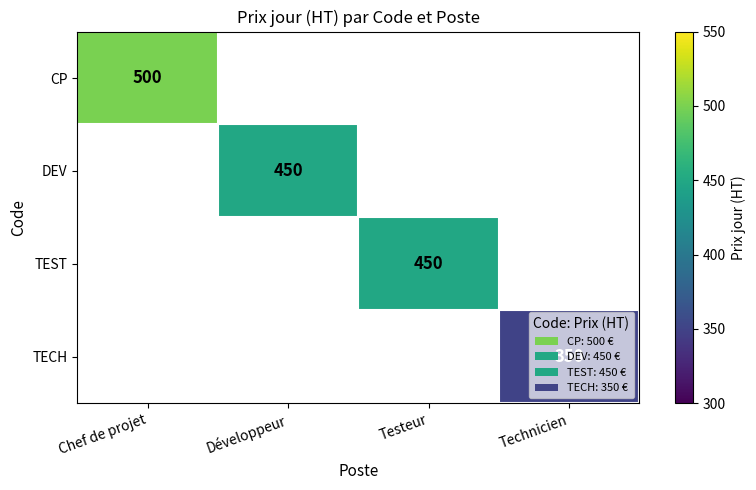

Which category has the lowest value across all series?

Technicien